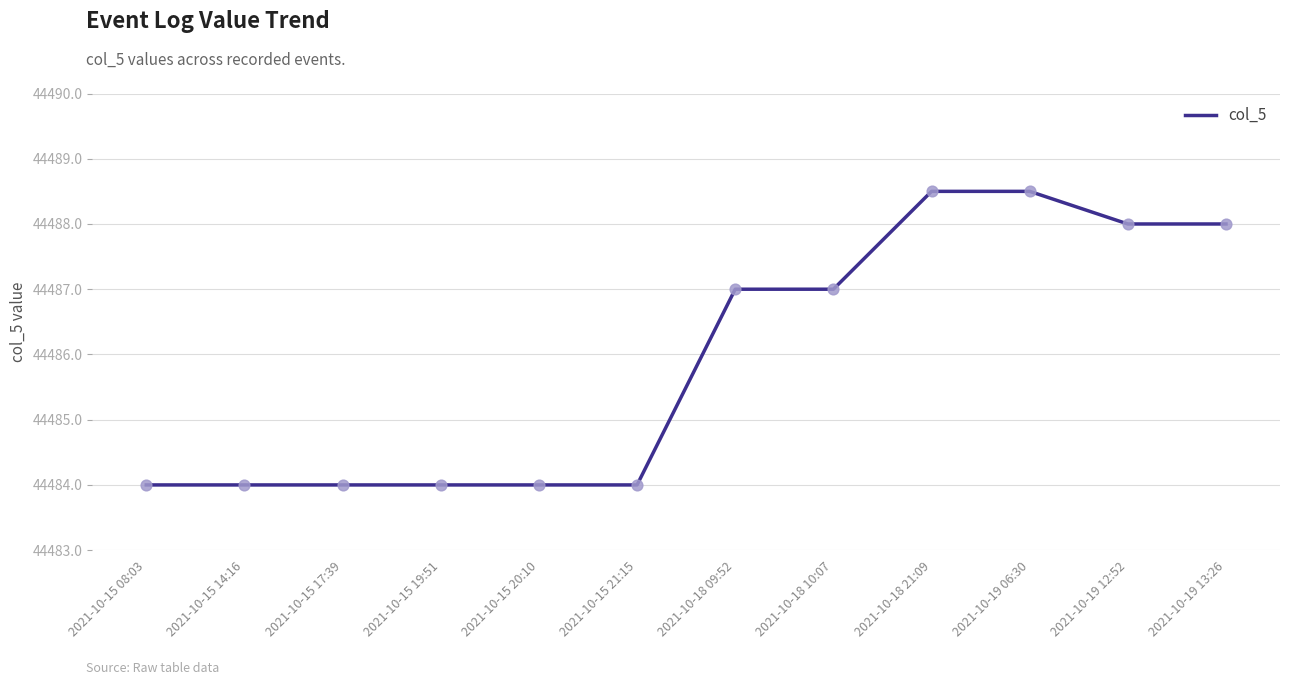

What is the change in value from 2021-10-15 20:10 to 2021-10-18 09:52?

+3.0